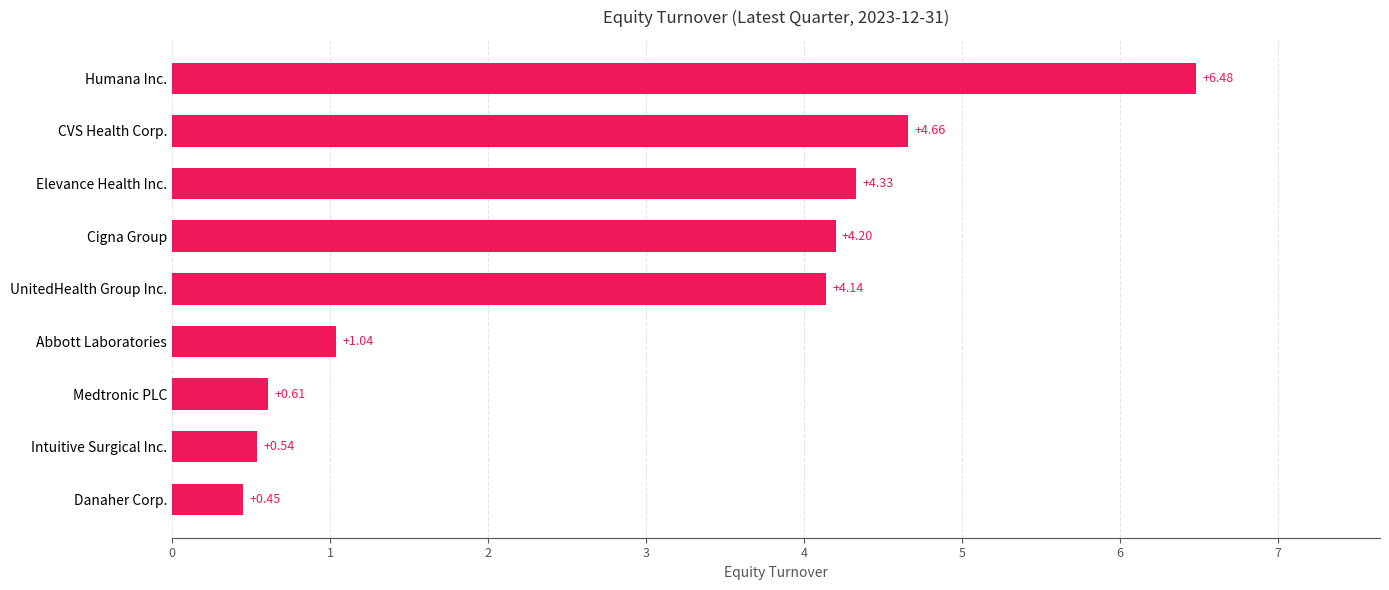

What is the ratio of the value at CVS Health Corp. to the value at Elevance Health Inc.?

1.1